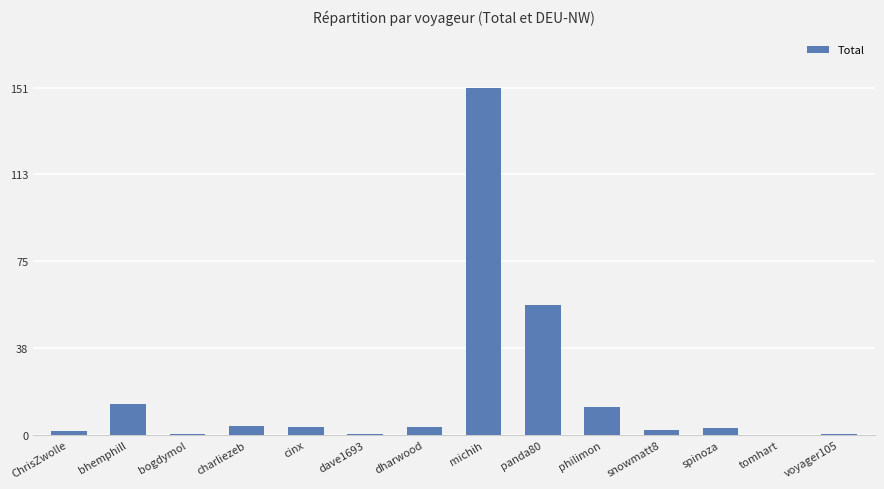

Between philimon and voyager105, which is larger?

philimon